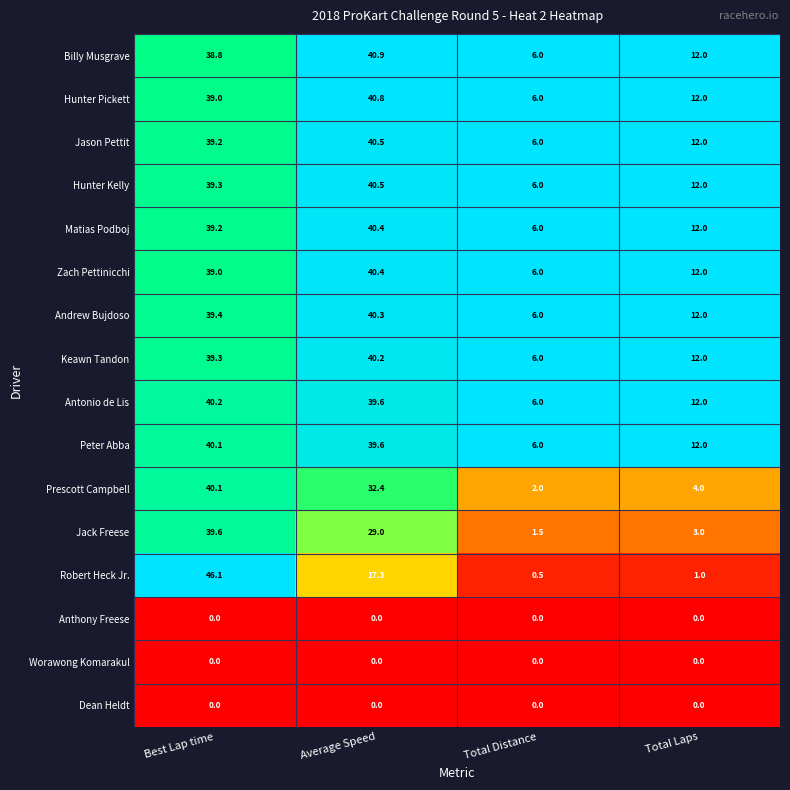

Where does the Prescott Campbell series first go above 32?

Best Lap time